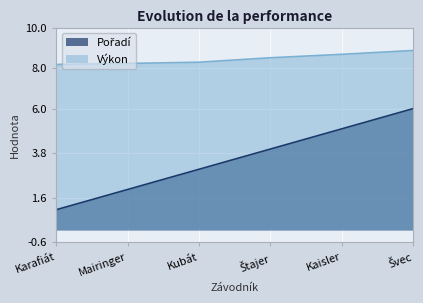

What is the sum of the Pořadí values at Kubát and Švec?

9.0